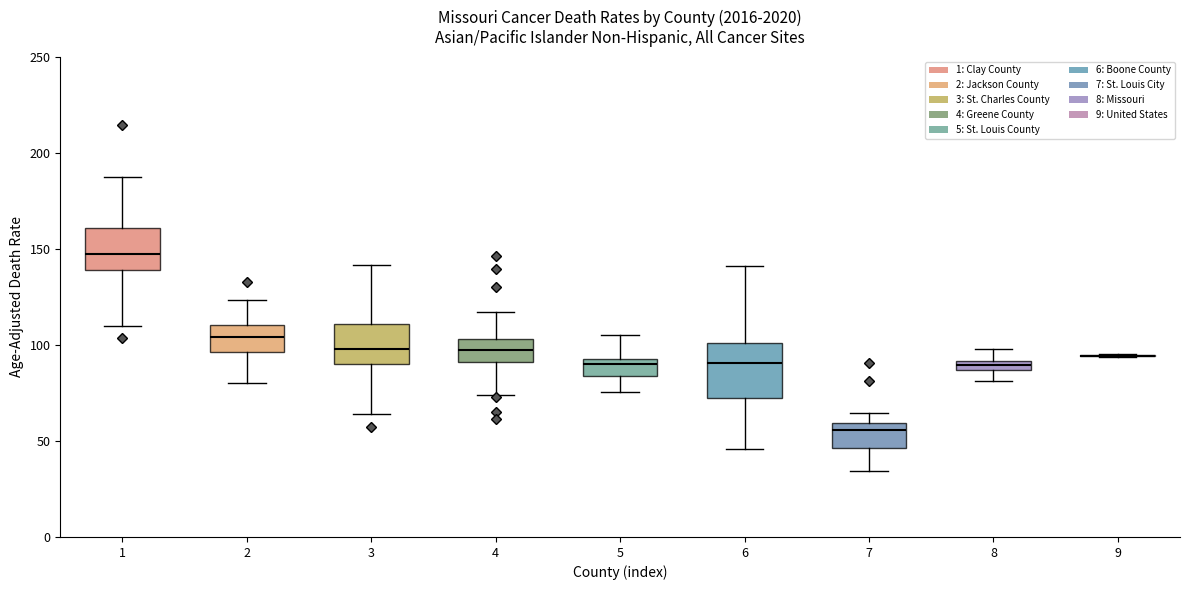

Where does the median line of the box at x = 3 sit on the y-axis? The values are not printed on the chart, so give them approximately, as read against the axis.

100